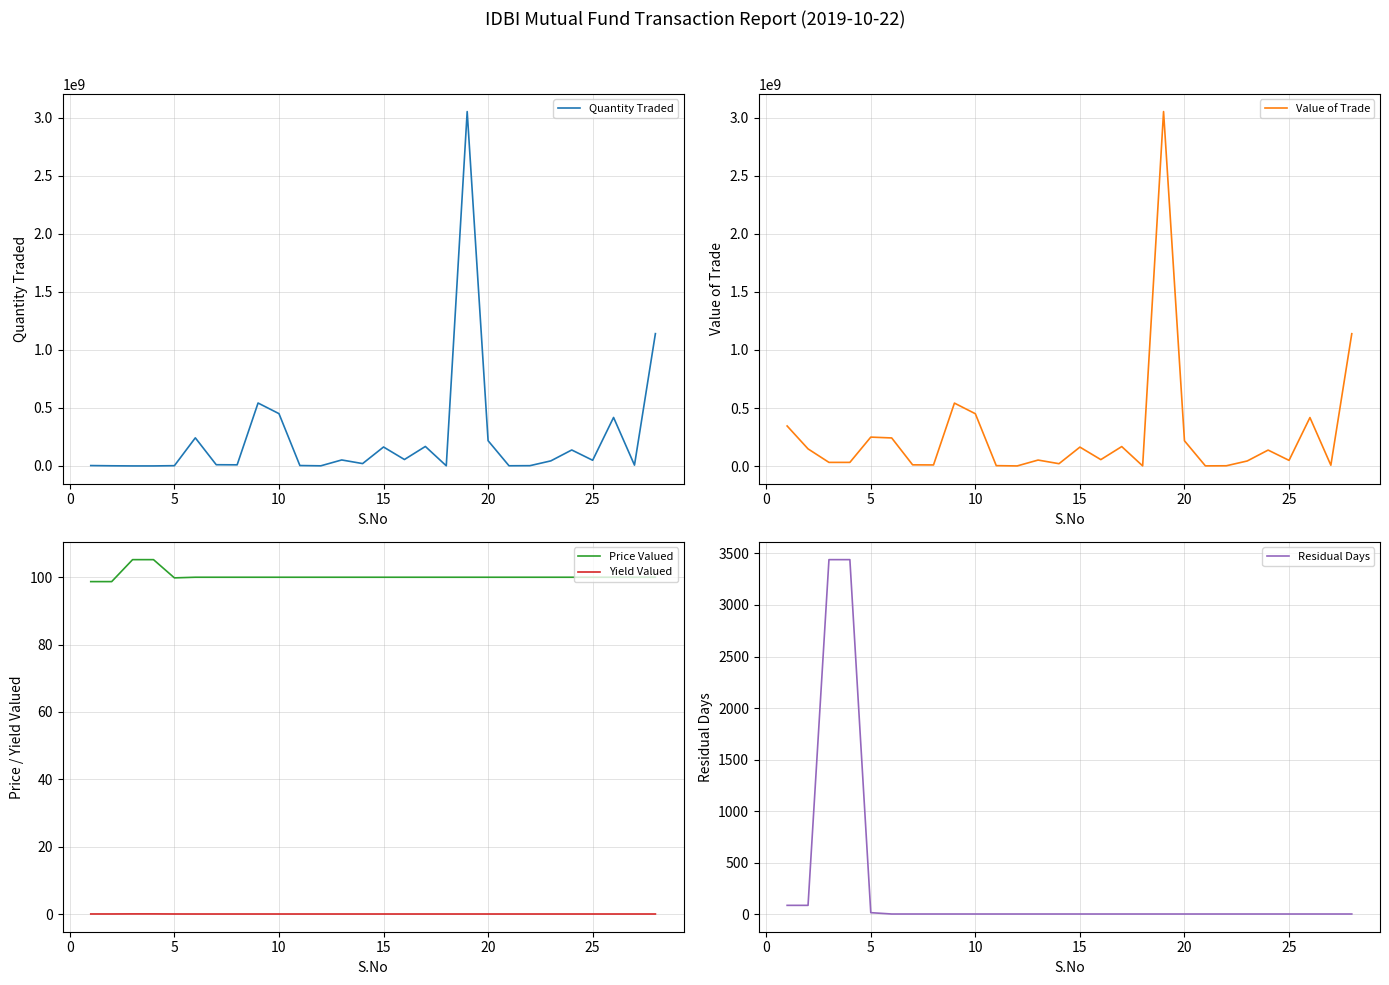

True or false: Yield Valued has more than 1 points higher than both neighbors.

False